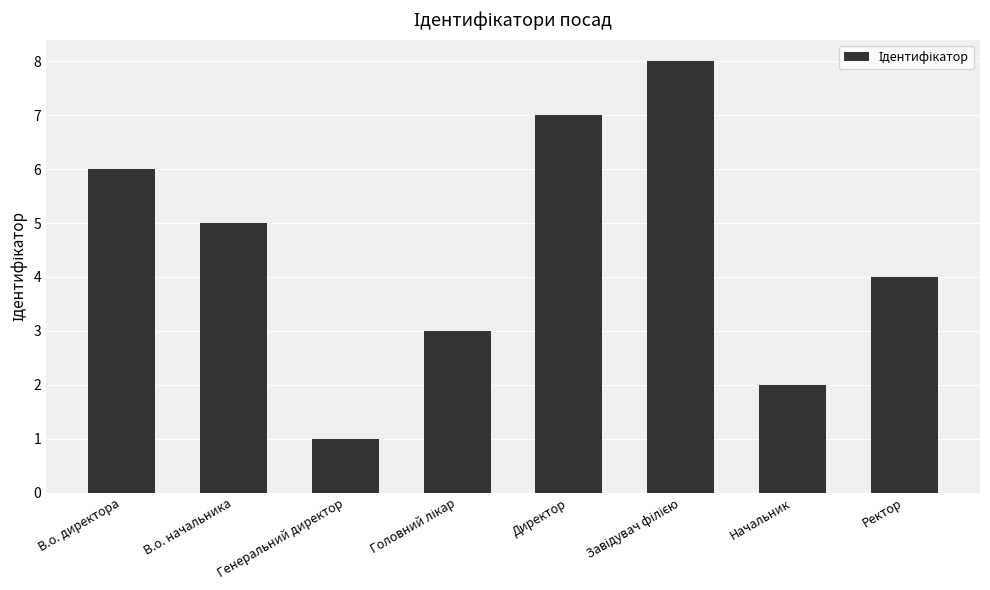

How many data points are less than 5?

4